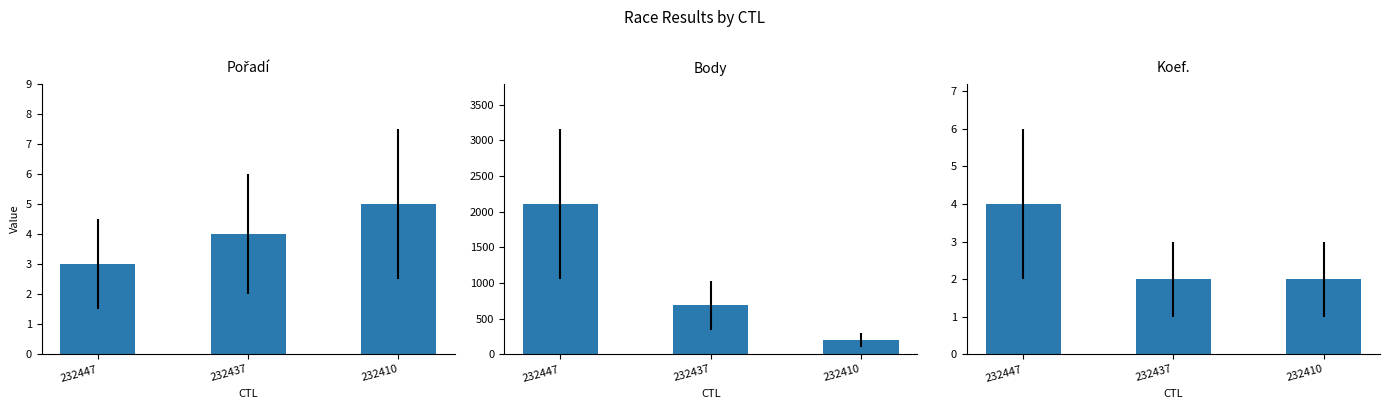

Which category has the highest value in the Pořadí series?

232410